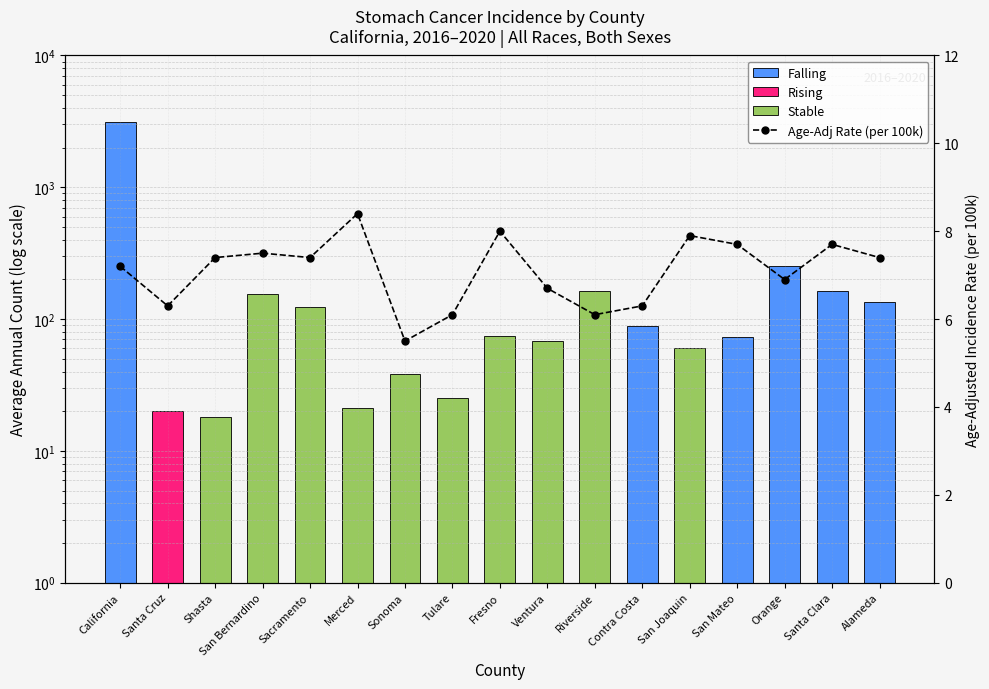

List the labels in order of value, largest first.

Merced, Fresno, San Joaquin, San Mateo, Santa Clara, San Bernardino, Shasta, Sacramento, Alameda, California, Orange, Ventura, Santa Cruz, Contra Costa, Tulare, Riverside, Sonoma